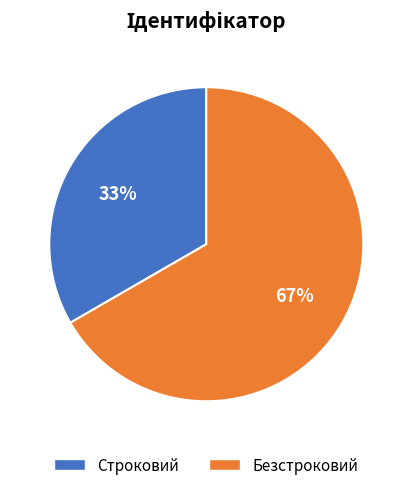

Approximately how many times larger is the value at Строковий compared to Безстроковий?

0.5